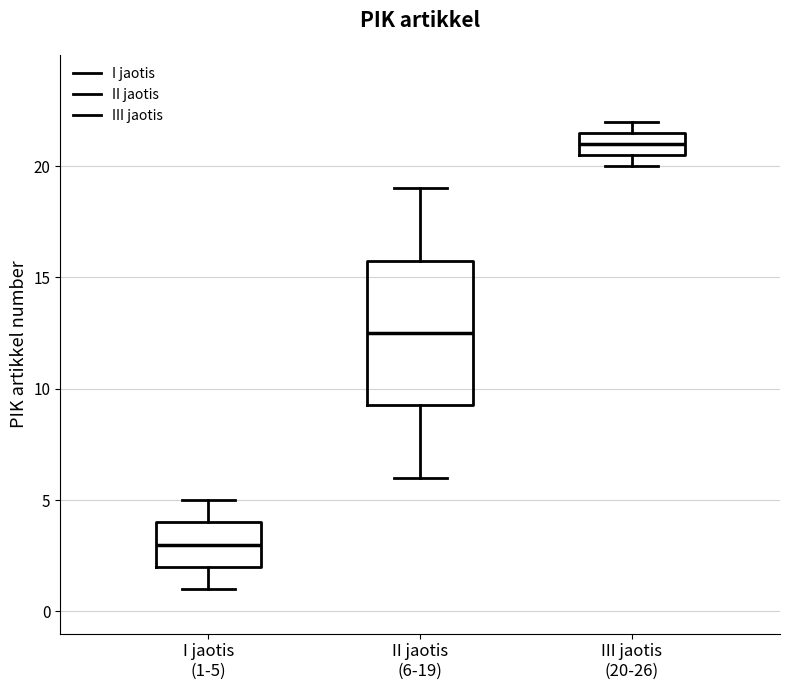

Which box's median line is the lowest?

I jaotis (1-5)